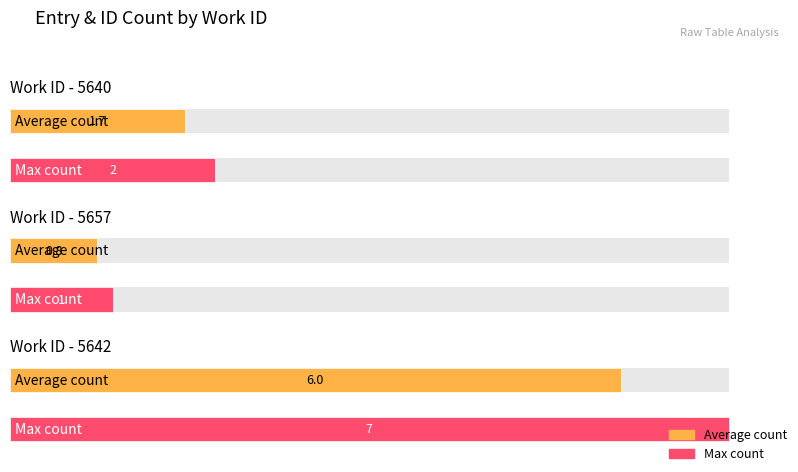

Count the number of values greater than 5642.

1